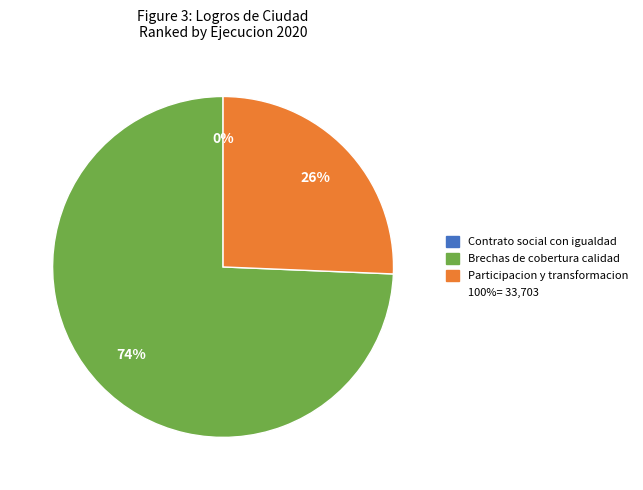

To the nearest percent, what is the difference between the largest and smallest slice percentages?

74%